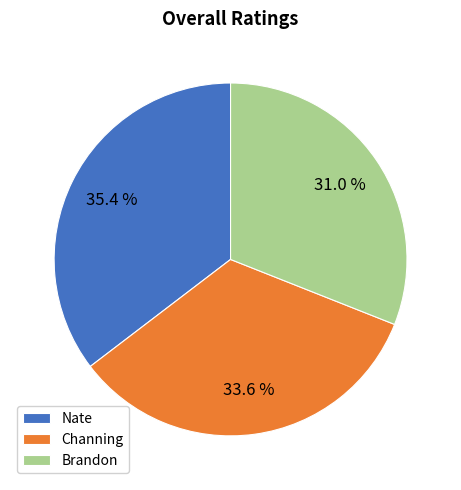

The Nate slice represents 21% of the pie. True or false?

False